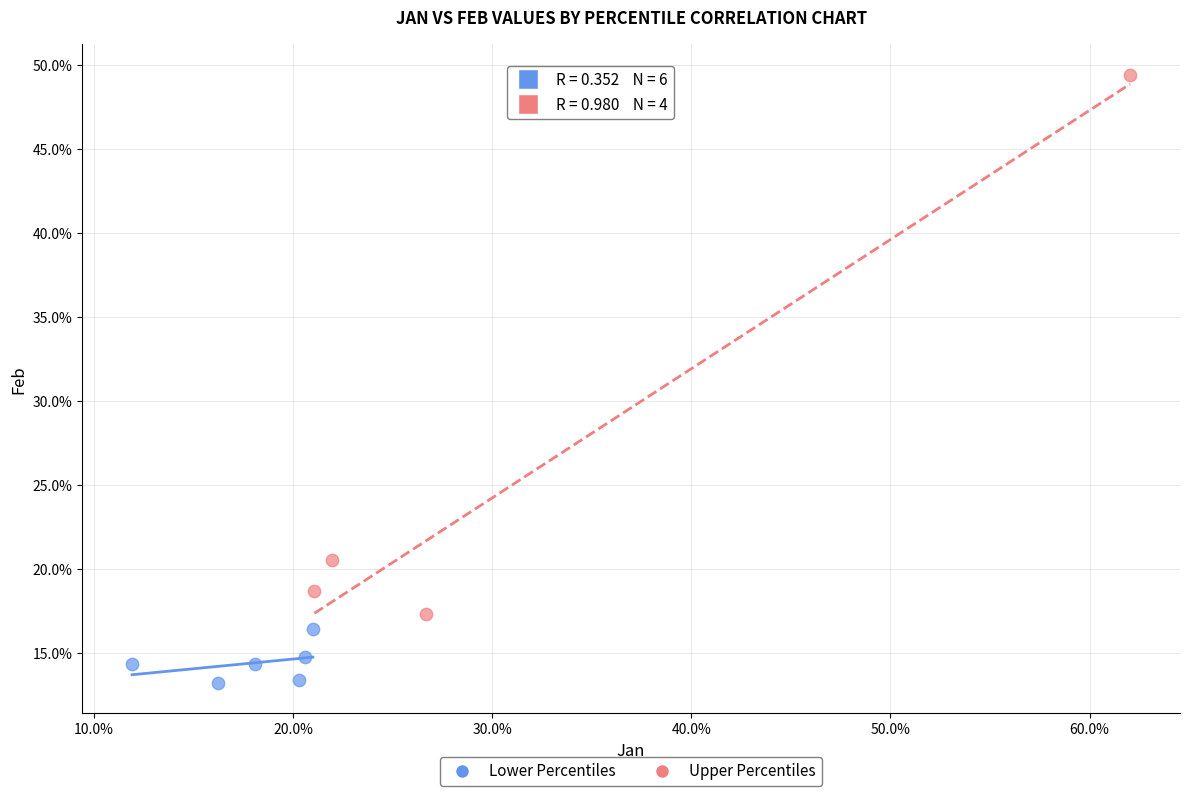

Which series contains the highest Y value?

Upper Percentiles